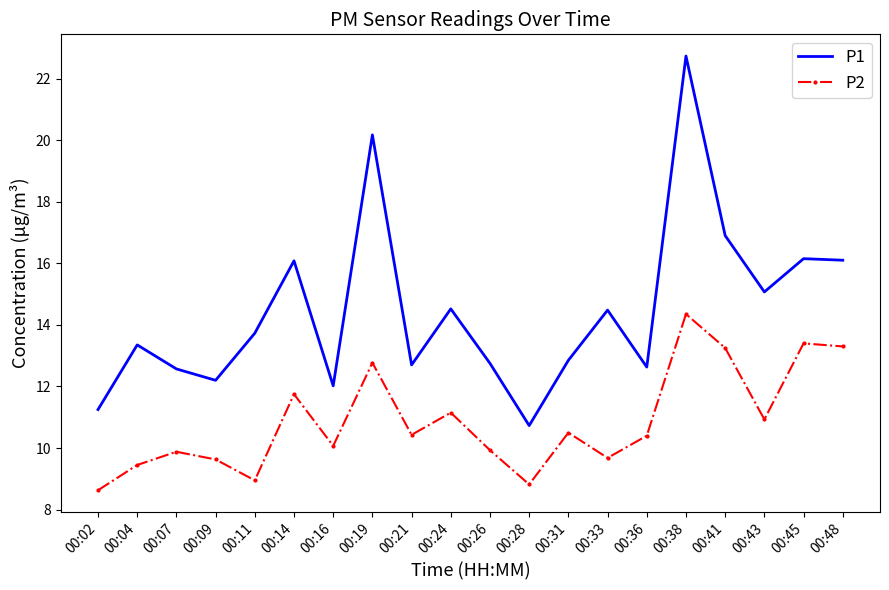

What value does the P2 series have at 00:45?

13.4